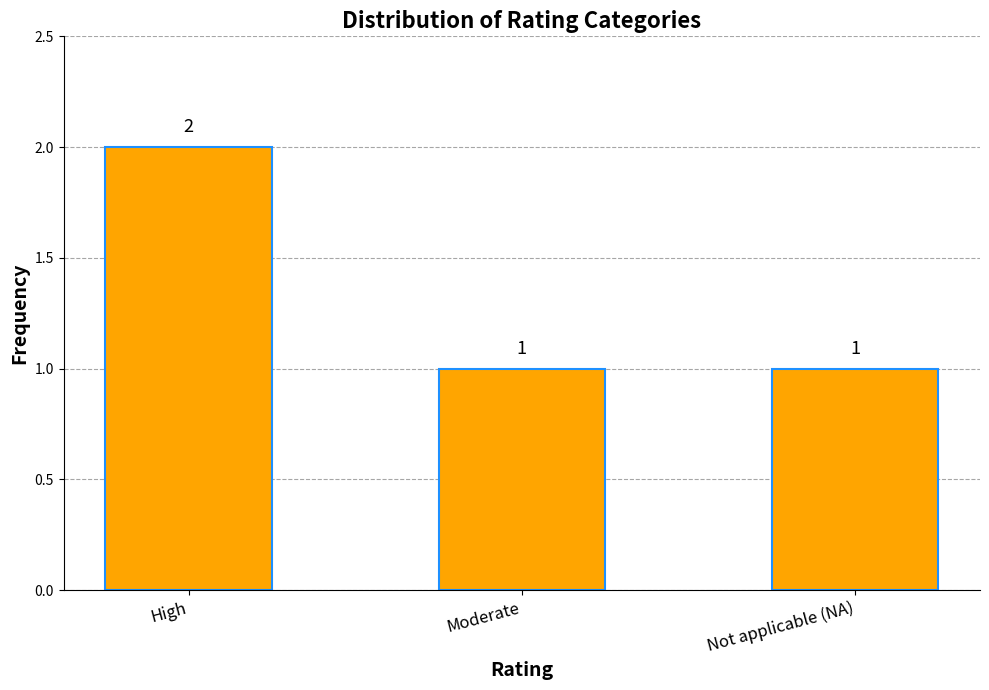

What is the minimum value shown in the chart?

1